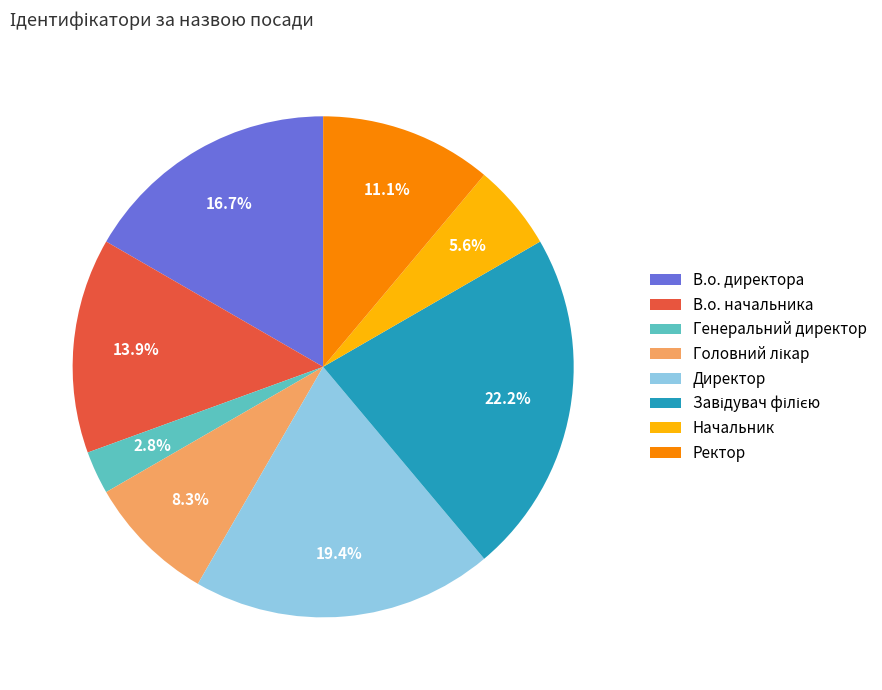

To the nearest percent, what percentage of the pie is Генеральний директор?

3%